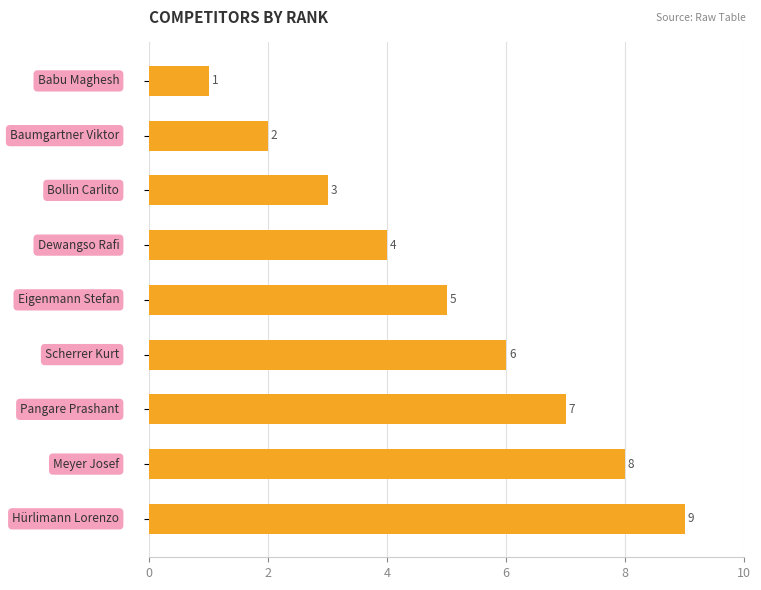

Does the chart contain stacked bars?

No